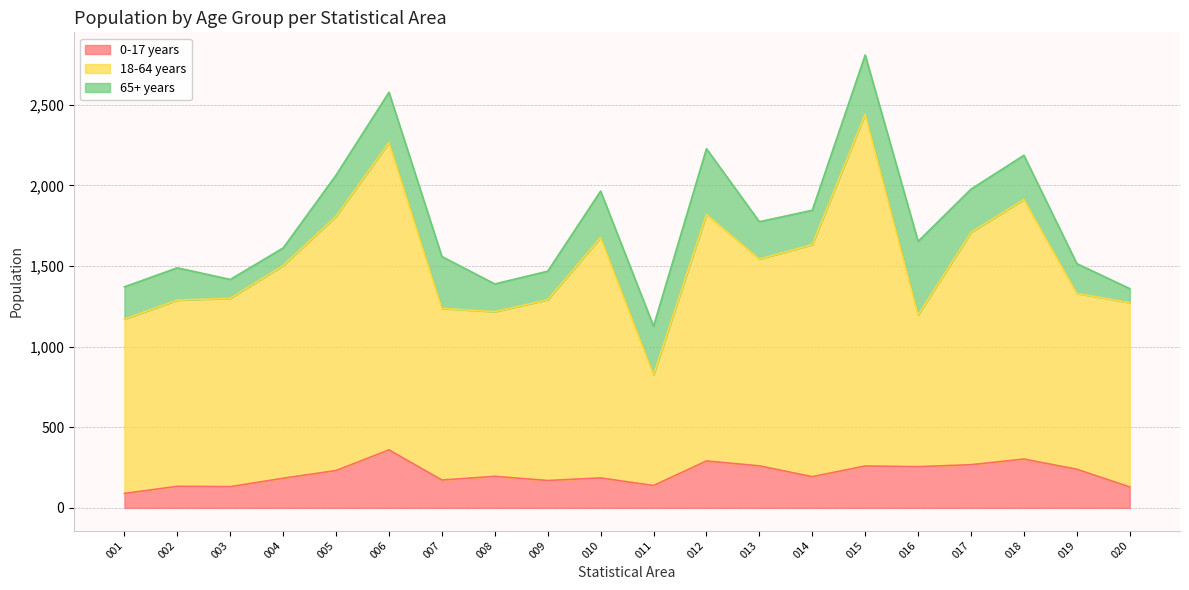

Which series has the widest spread of values?

18-64 years